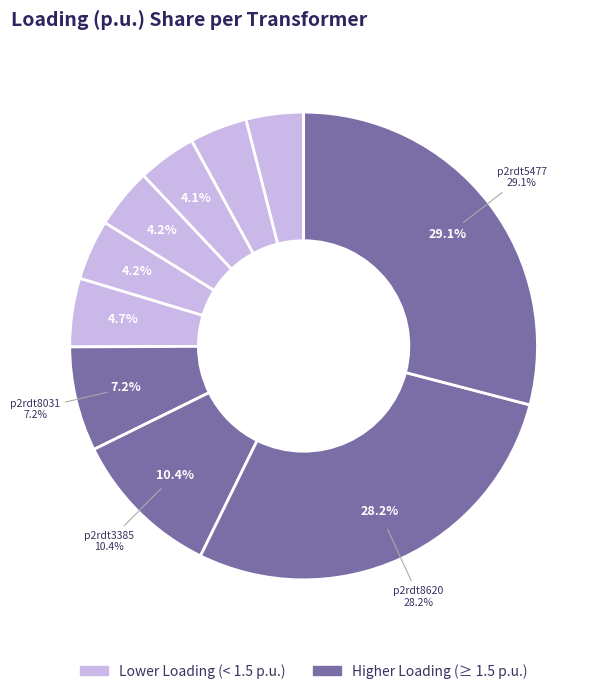

Does p2rdt8031 represent more than half of the total?

No